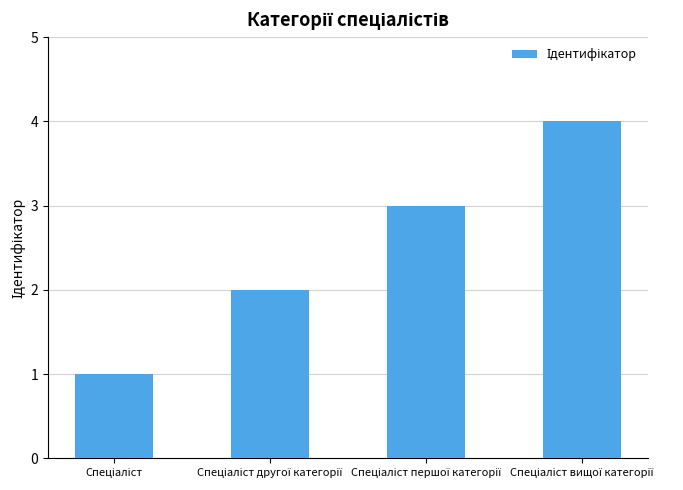

How many series are shown in this chart?

1